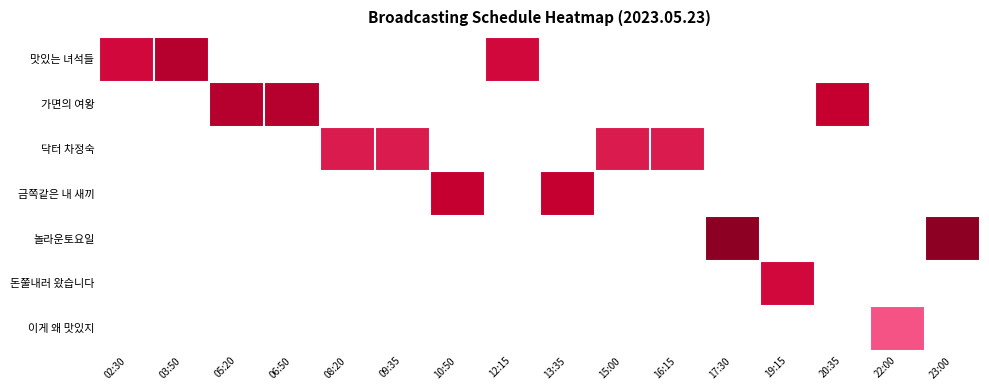

At which category is the sum across all series the highest?

17:30